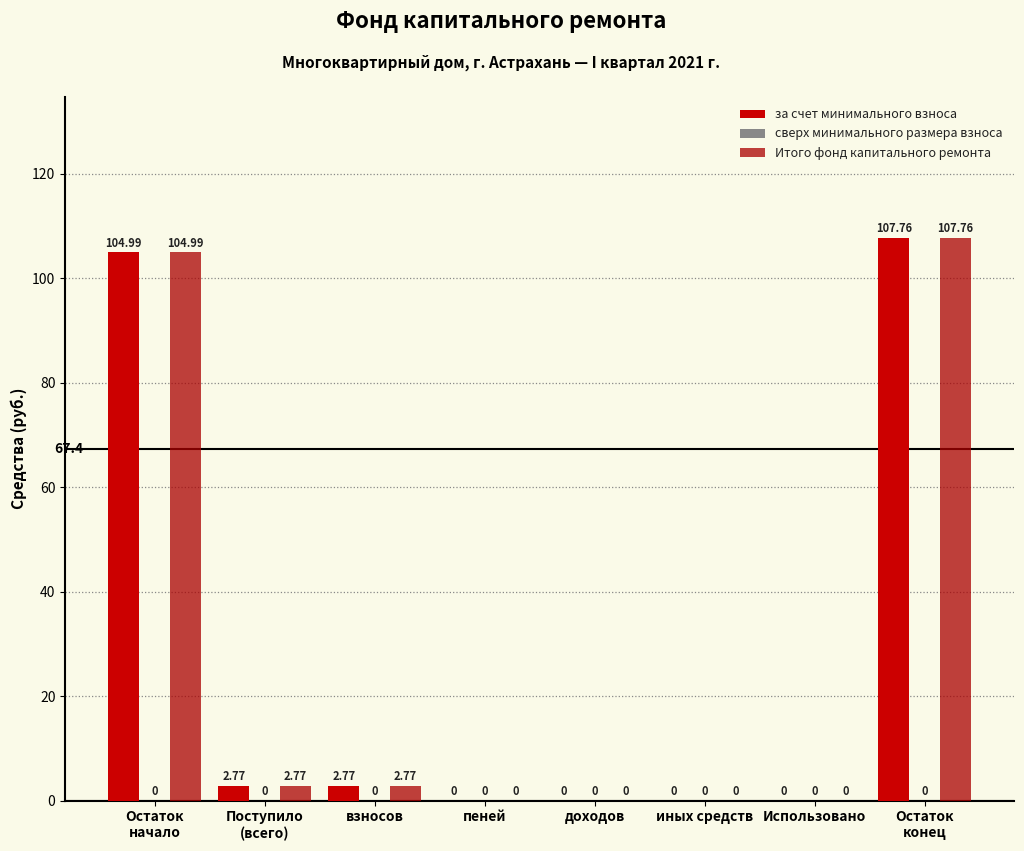

How many groups of bars are there?

8